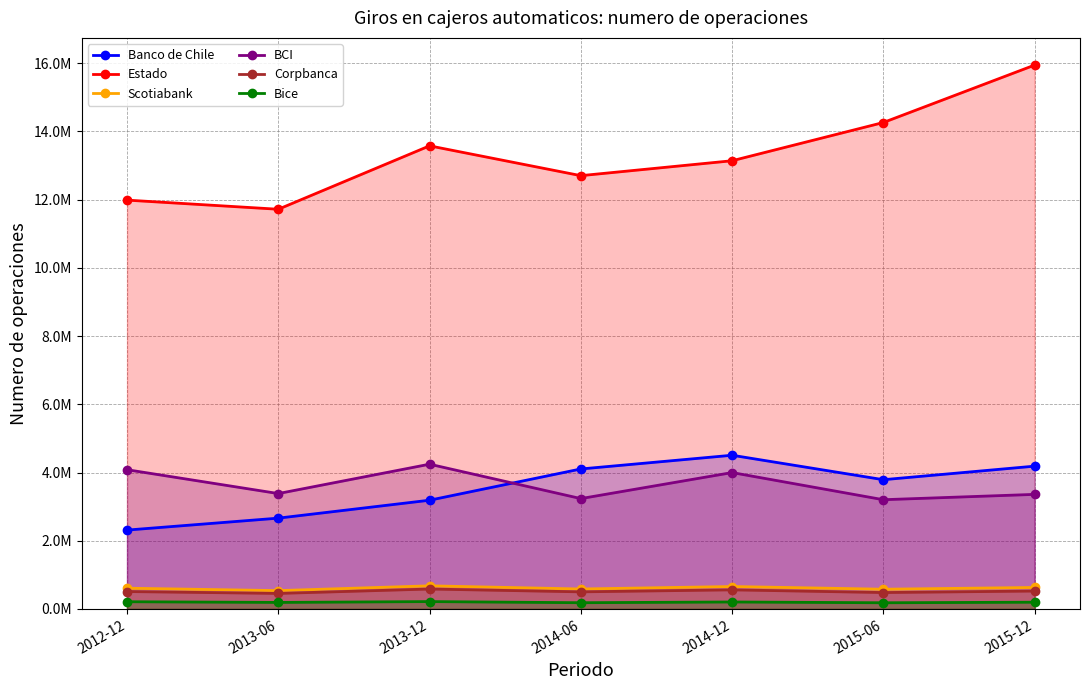

Which series changed the most between 2012-12 and 2013-12?

Estado